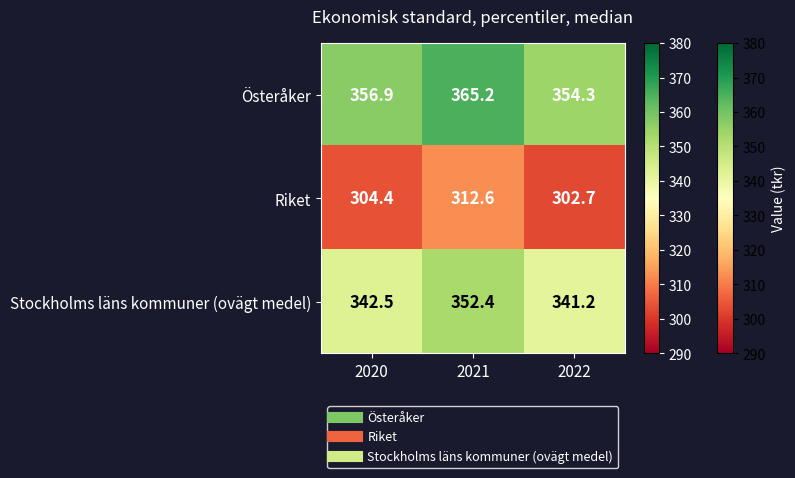

The value of Riket at 2021 is 140.6. True or false?

False